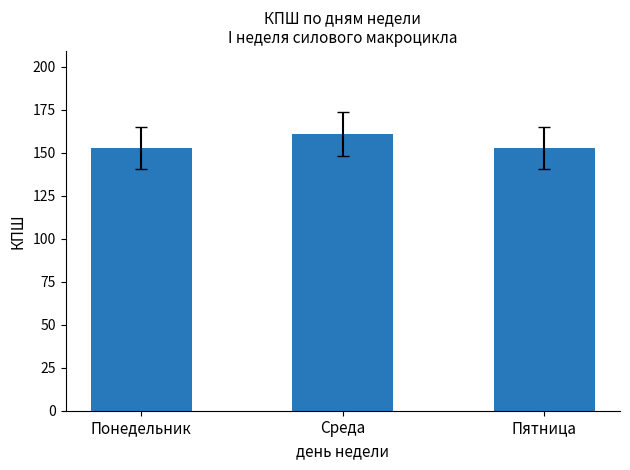

Reading left to right, extract all data points from this chart.

Понедельник=153	Среда=161	Пятница=153